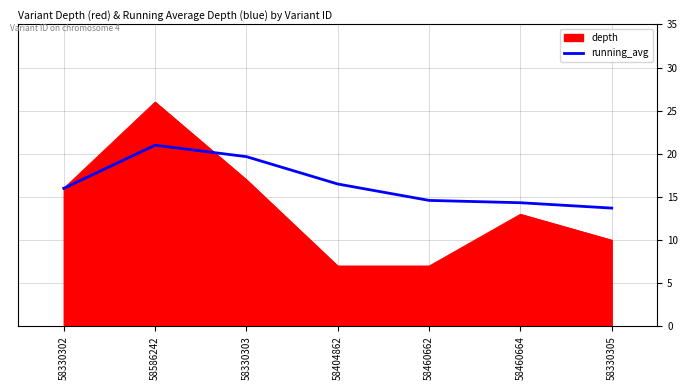

What position from the left is 58460664?

6